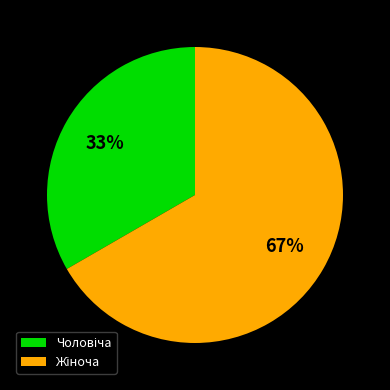

To the nearest percent, what is the average slice percentage?

50%